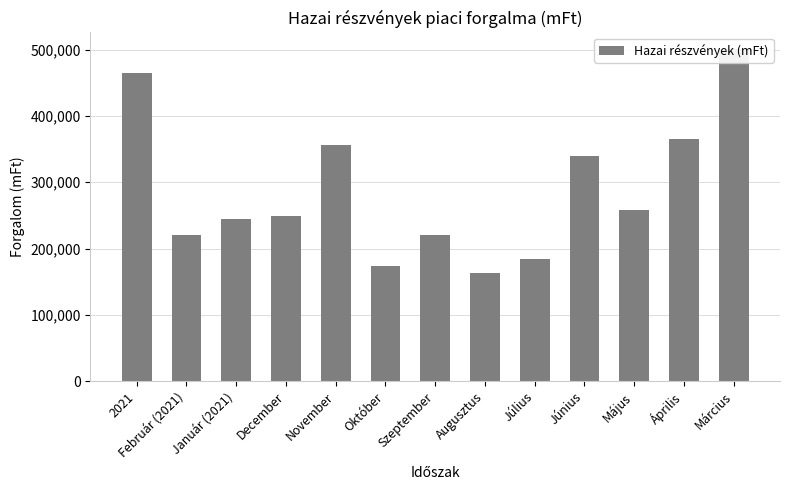

What is the value of the 4th bar from the left?

248780.6